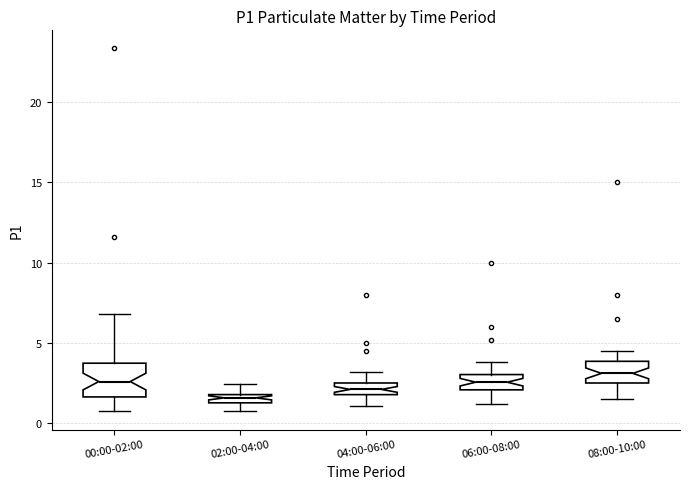

Comparing the boxes themselves (not the whiskers), which one is the tallest?

00:00-02:00